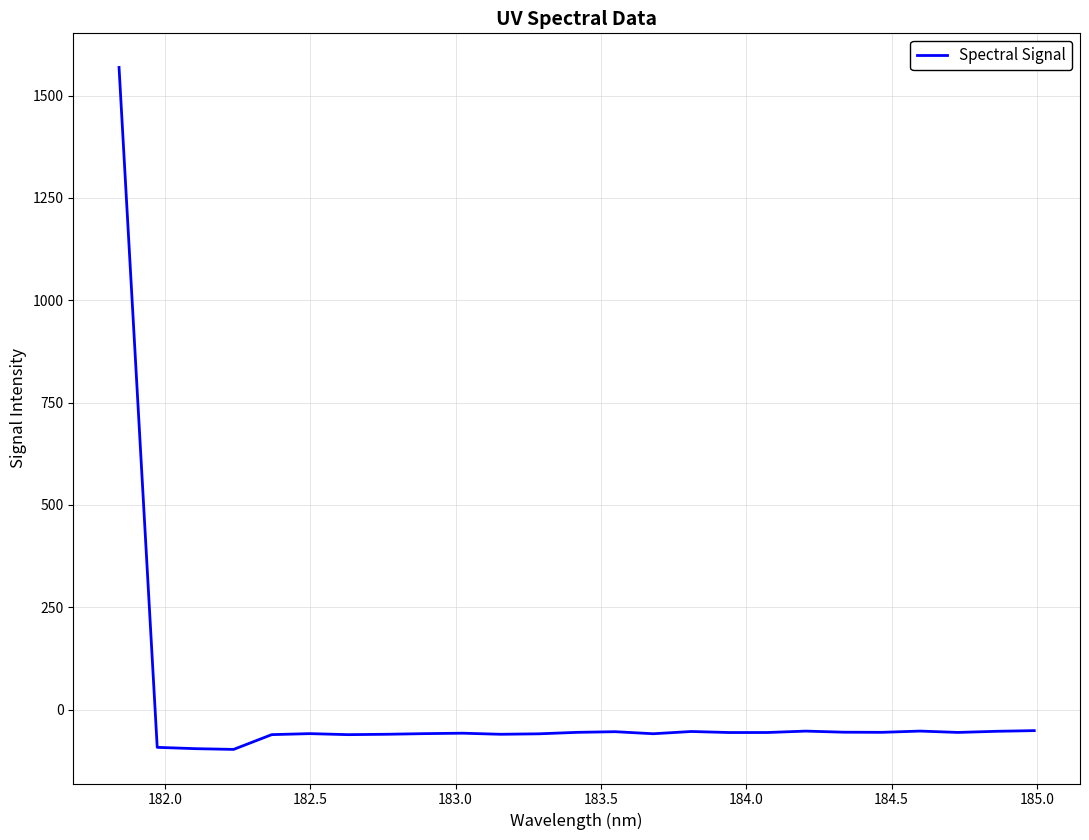

What is the difference between the maximum and minimum values?

1666.3